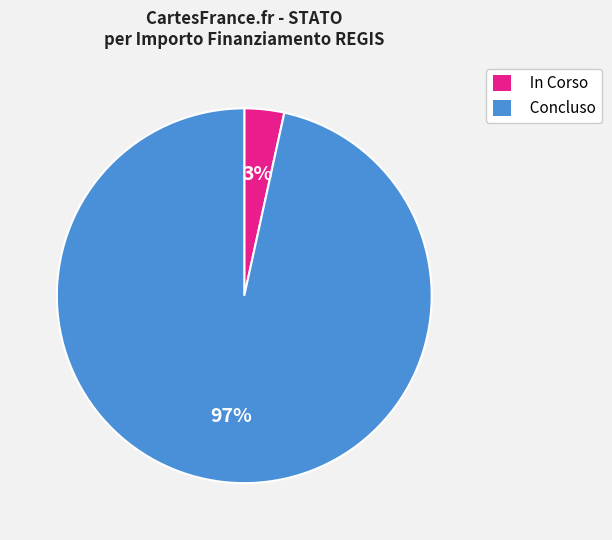

How many segments does this pie chart have?

2